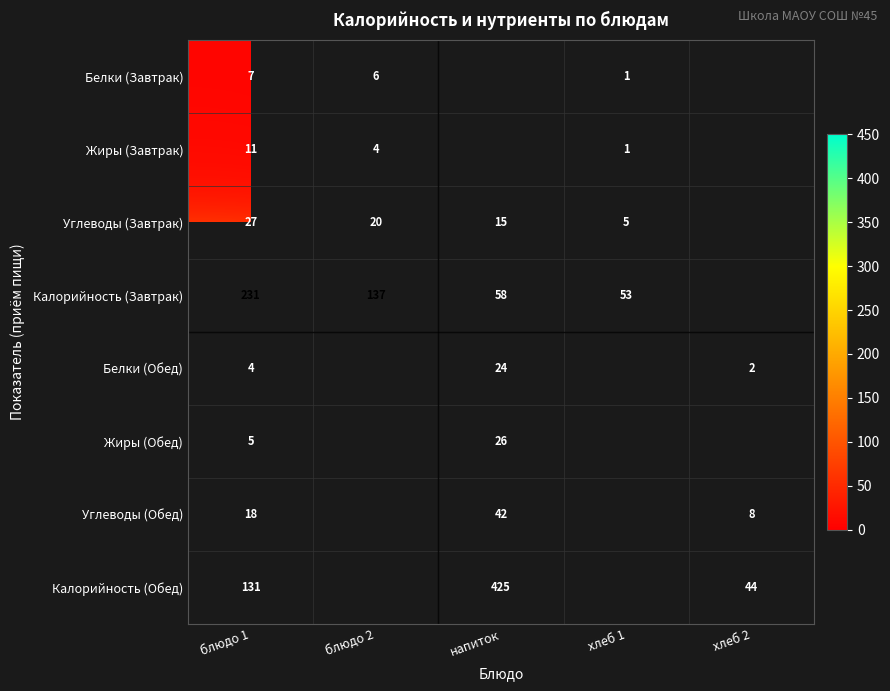

The Калорийность (Завтрак) series shows 53 at хлеб 1. True or false?

True